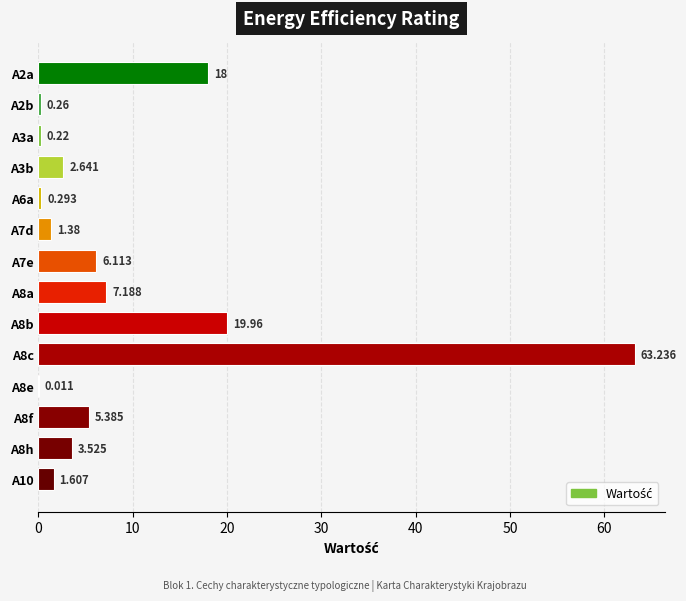

How many data points are above 3?

7